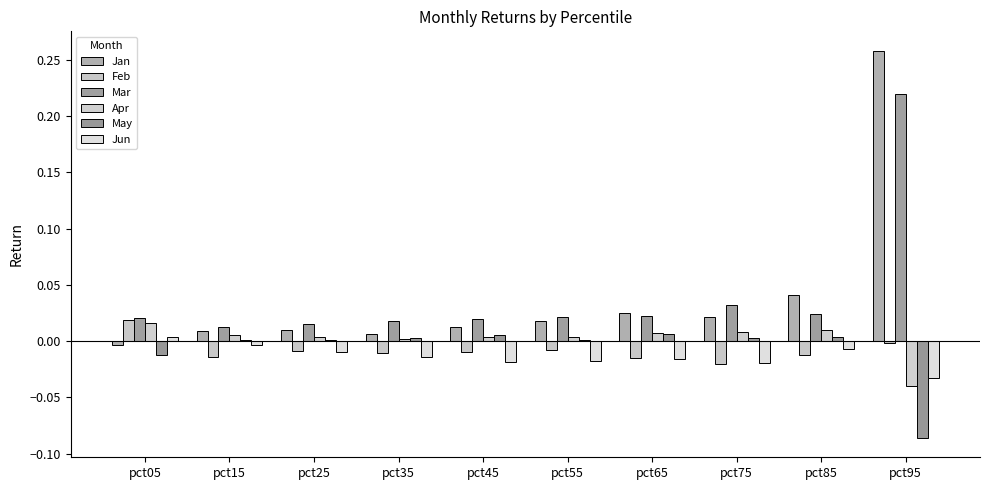

The value of Feb at pct65 is -0.0. True or false?

True